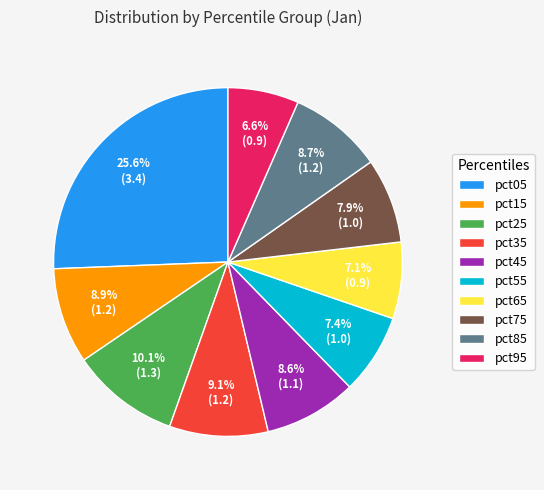

Which slice is the smallest?

pct95